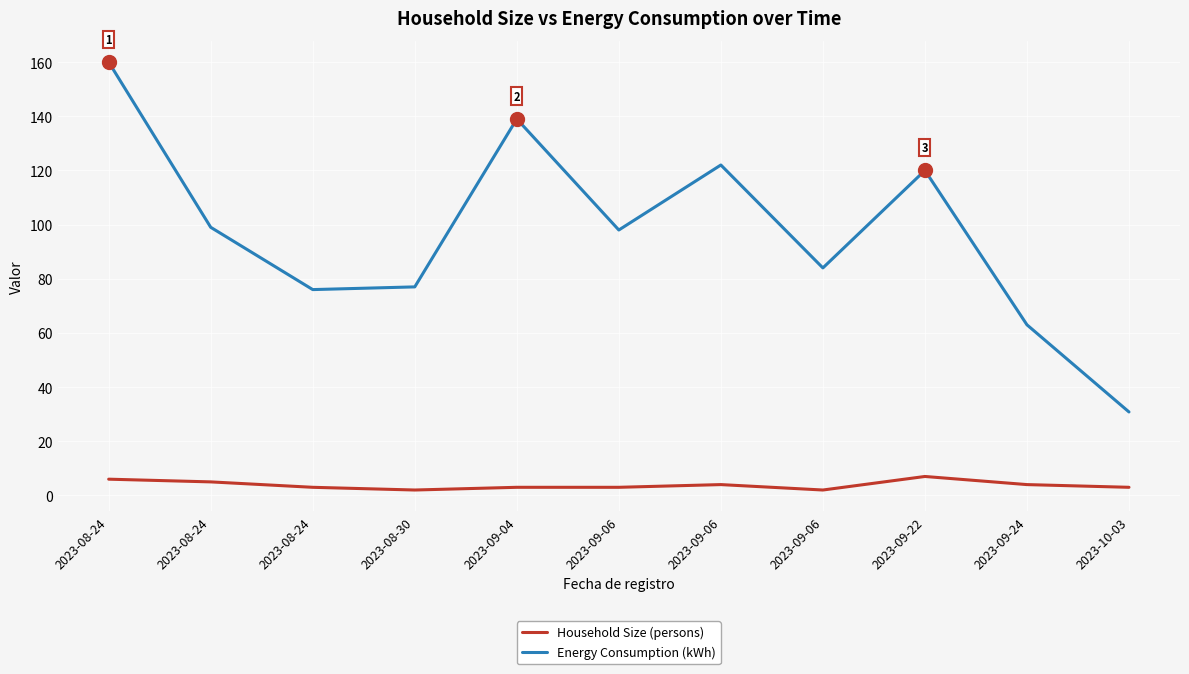

True or false: Household Size (persons) and Energy Consumption (kWh) cross at least once.

False